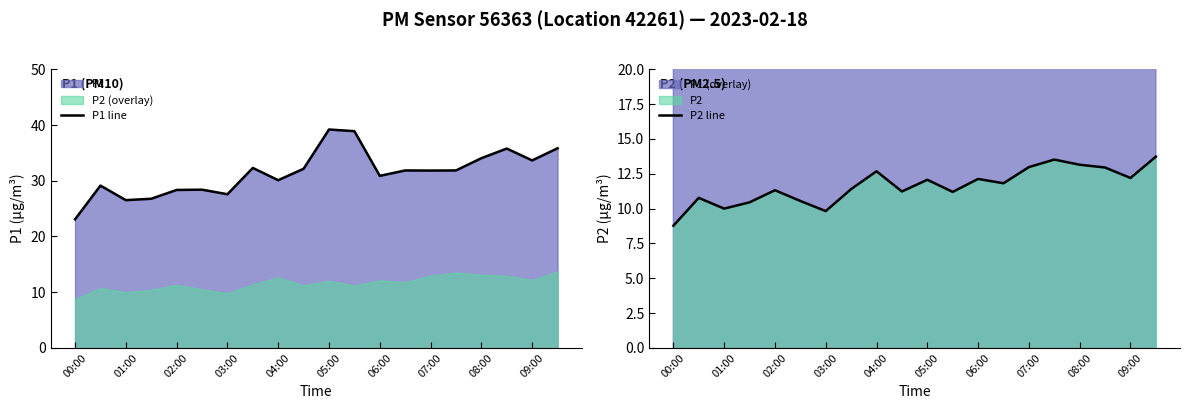

In P2 line, how many points are lower than both neighbors (excluding endpoints)?

6